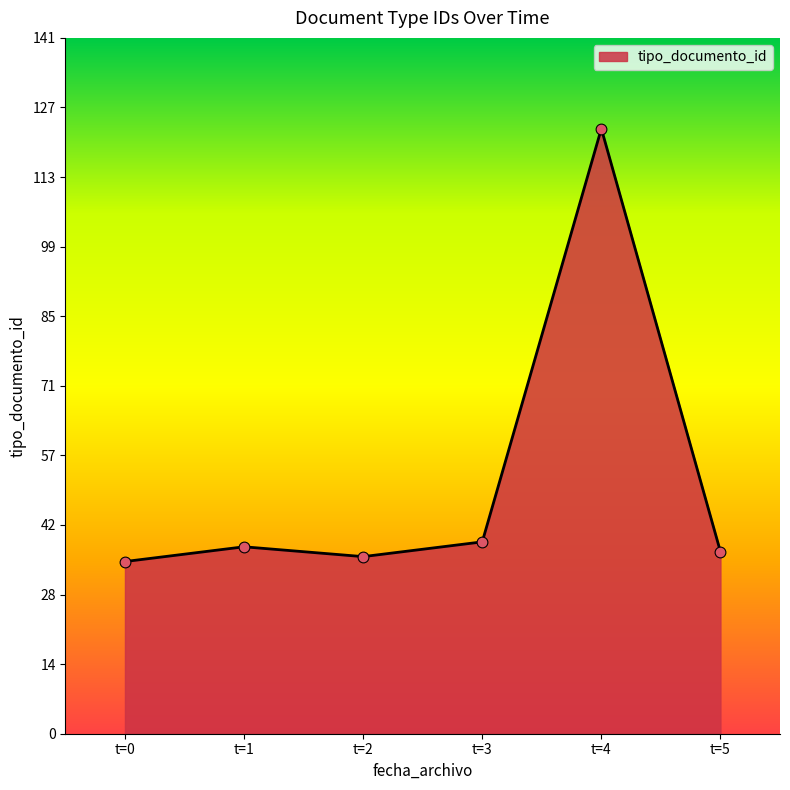

What is the ratio of the value at t=5 to the value at t=1?

1.0